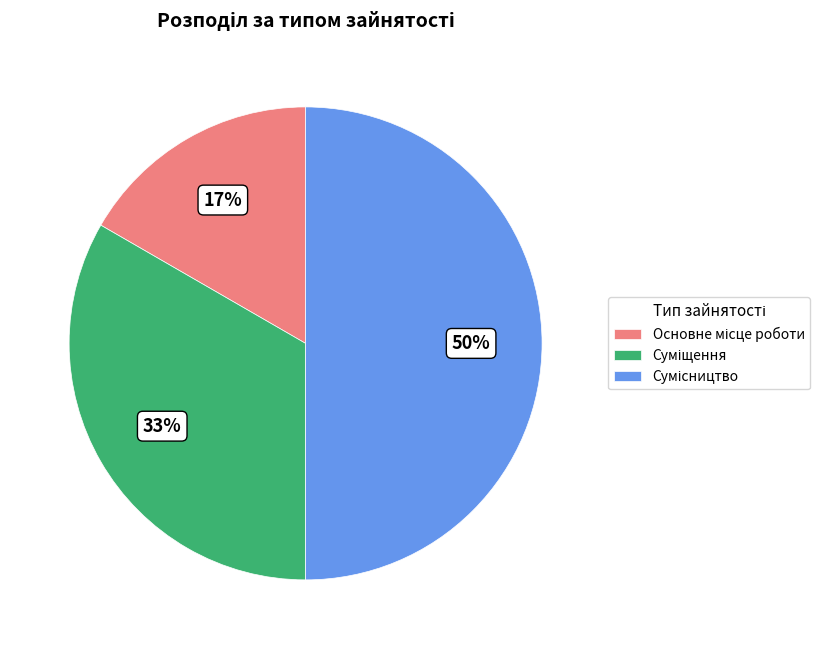

How many segments does this pie chart have?

3